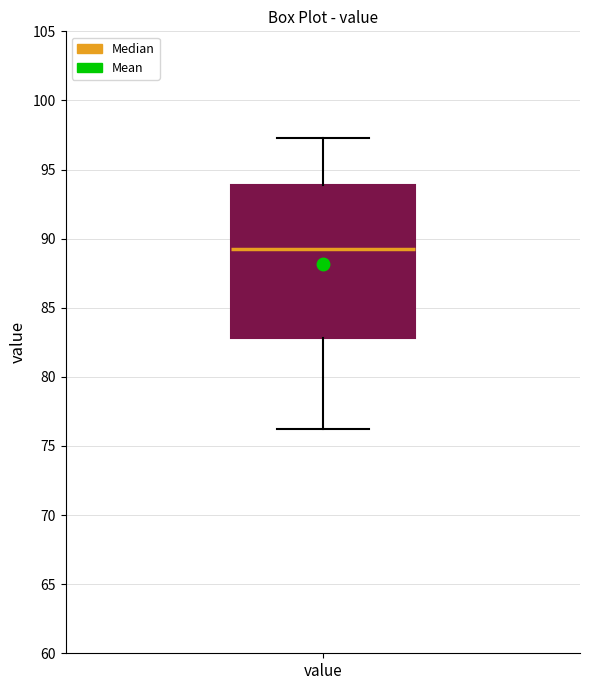

Transcribe this box plot: give where the median line is, the range the box spans, and where the two whiskers end, as read against the y-axis. The values are not printed on the chart, so give them approximately, as read against the axis.

median 89.0, box 83.0 to 94.0, whiskers 76.5 to 97.5